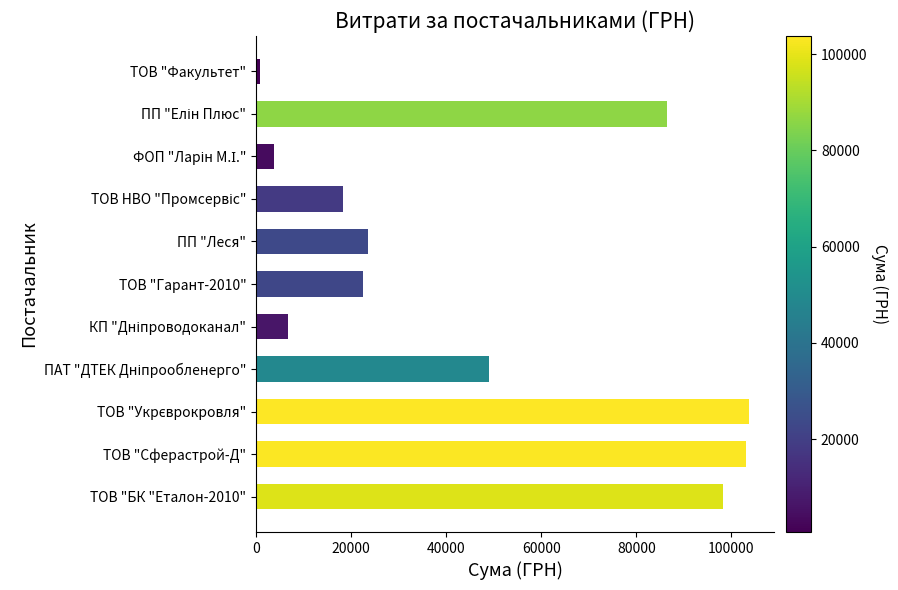

What is the greatest value displayed?

103748.9